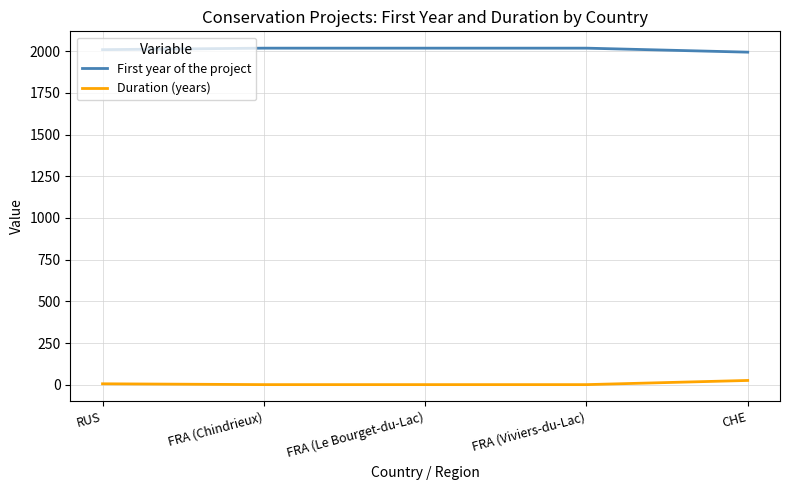

Does the chart have visible grid lines?

Yes